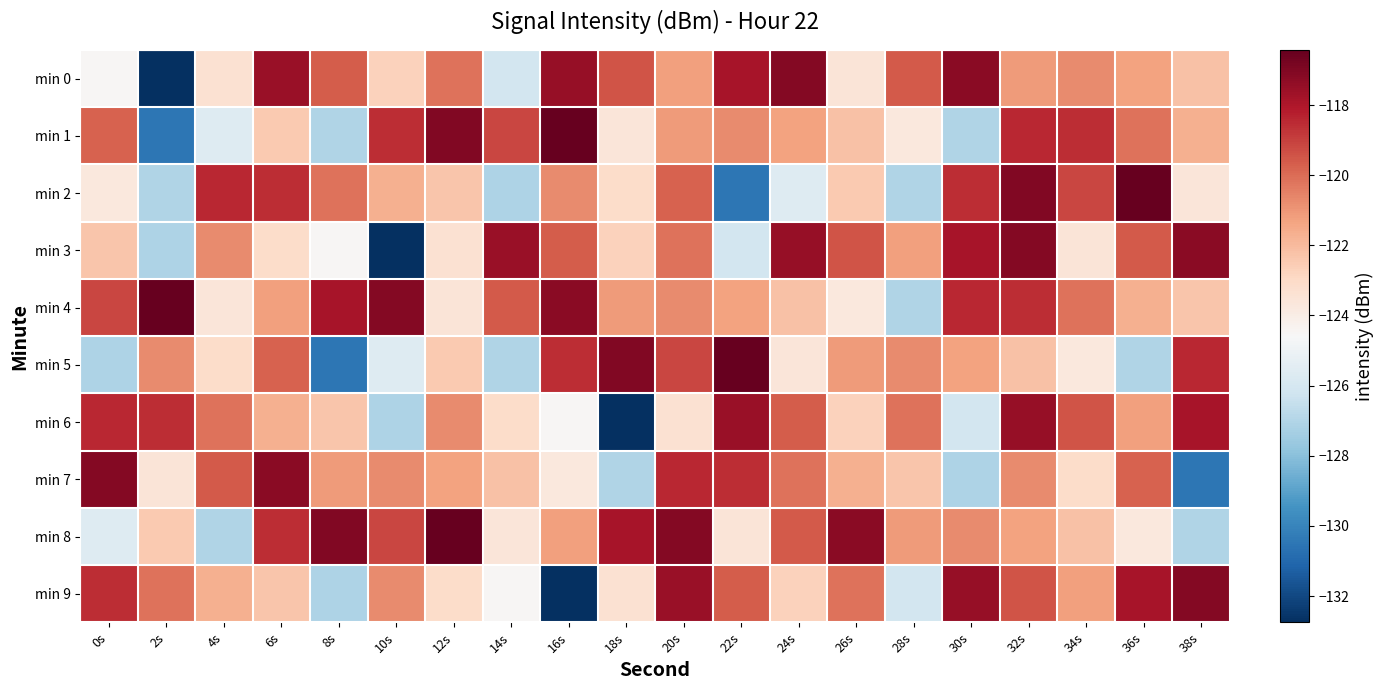

At which category is the sum across all series the highest?

32s